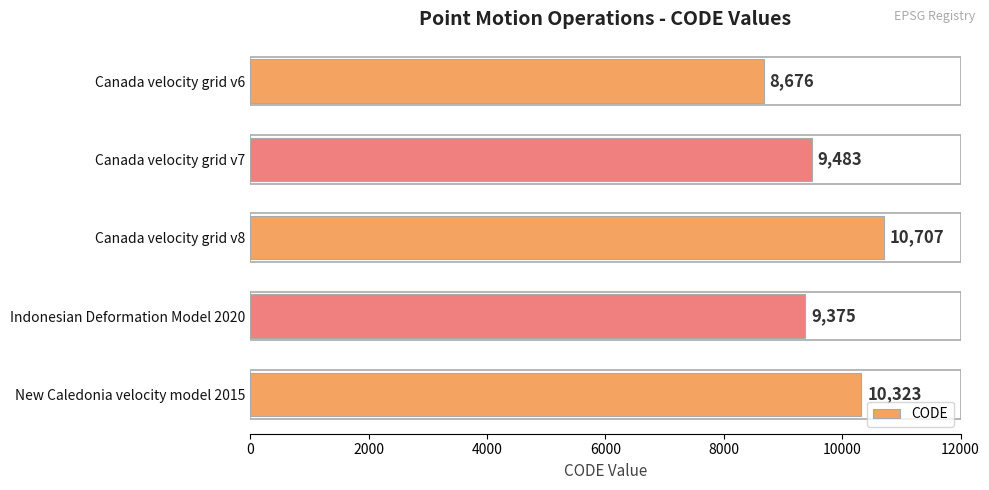

At which category does the chart reach its peak across all series?

Canada velocity grid v8